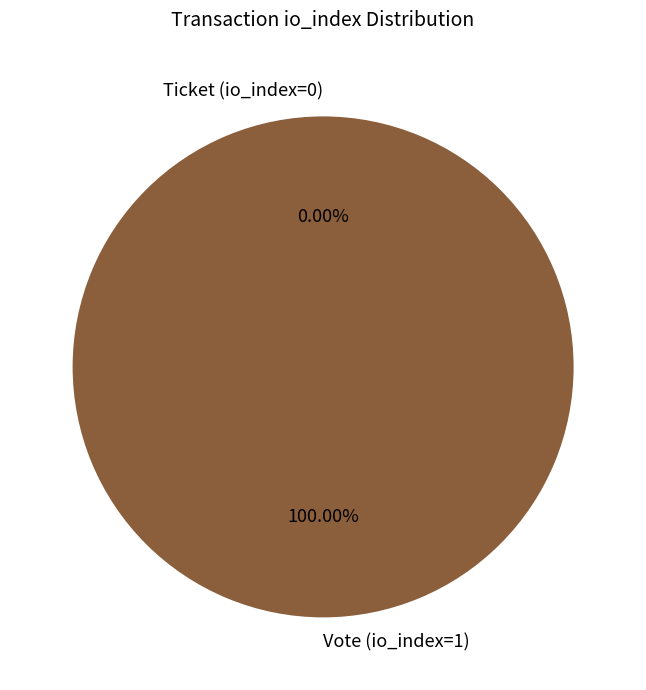

Is it true that Ticket (io_index=0) is 0% of the pie?

True